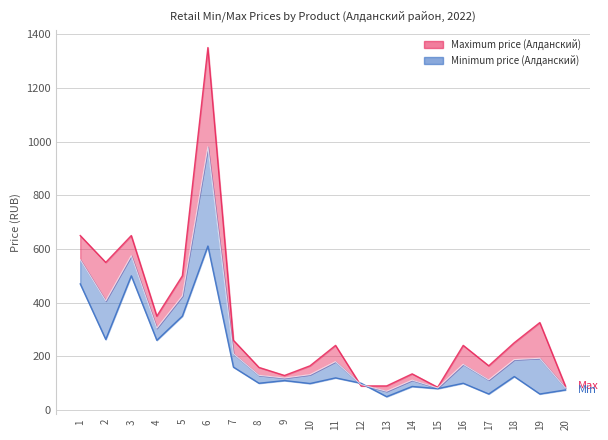

At which category does the chart reach its minimum across all series?

13